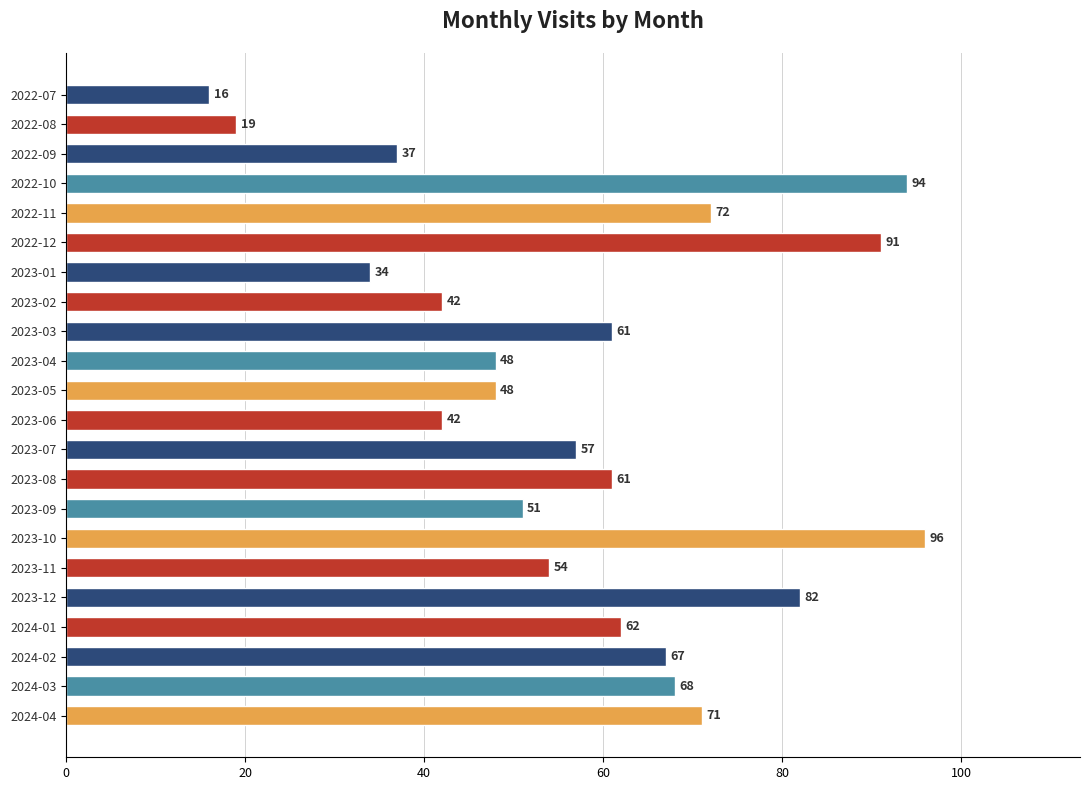

Is it true that the value at 2024-02 is 67?

True